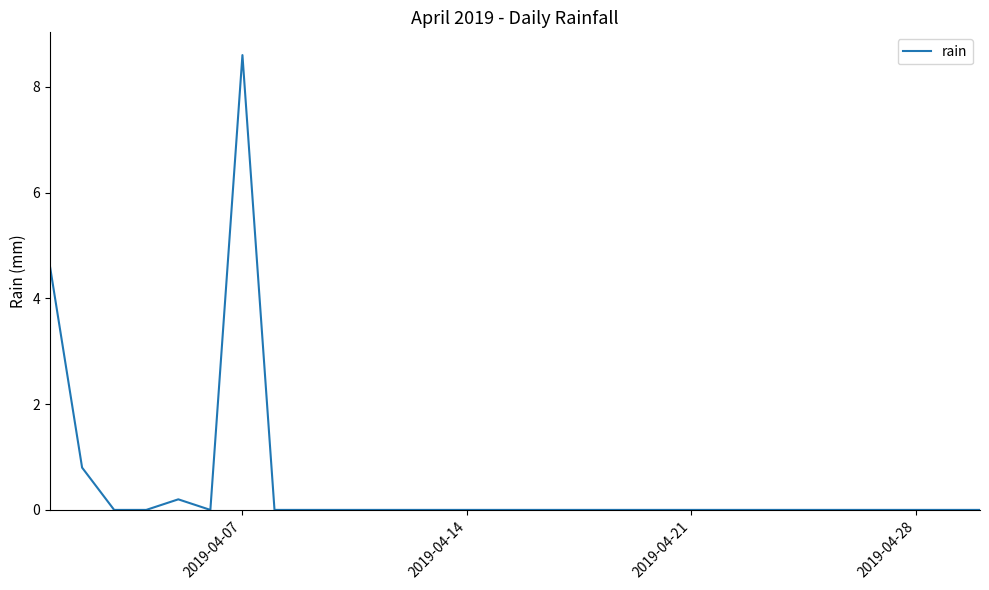

What is the difference between the maximum and minimum values?

8.6